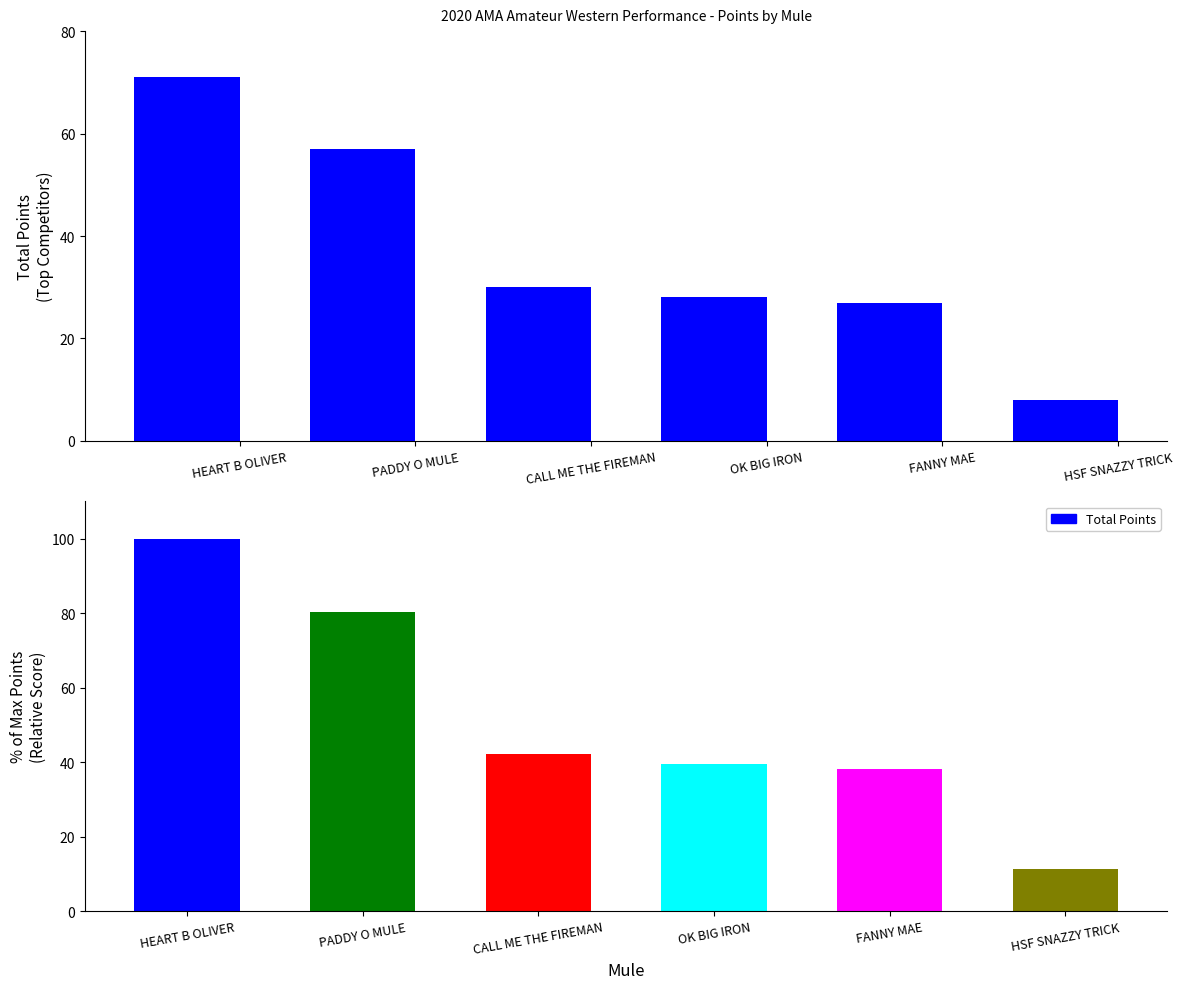

The chart shows a value of 40 at HEART B OLIVER. True or false?

False